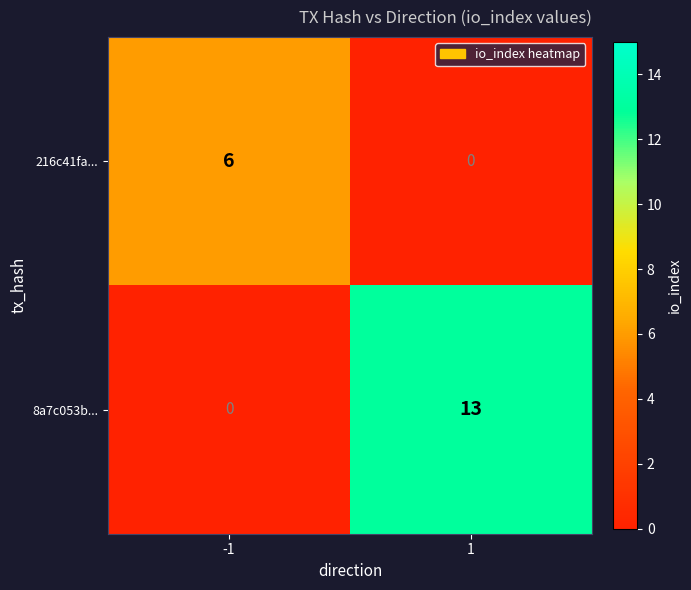

Read the 8a7c053b... value at 1, to the nearest 5.

15